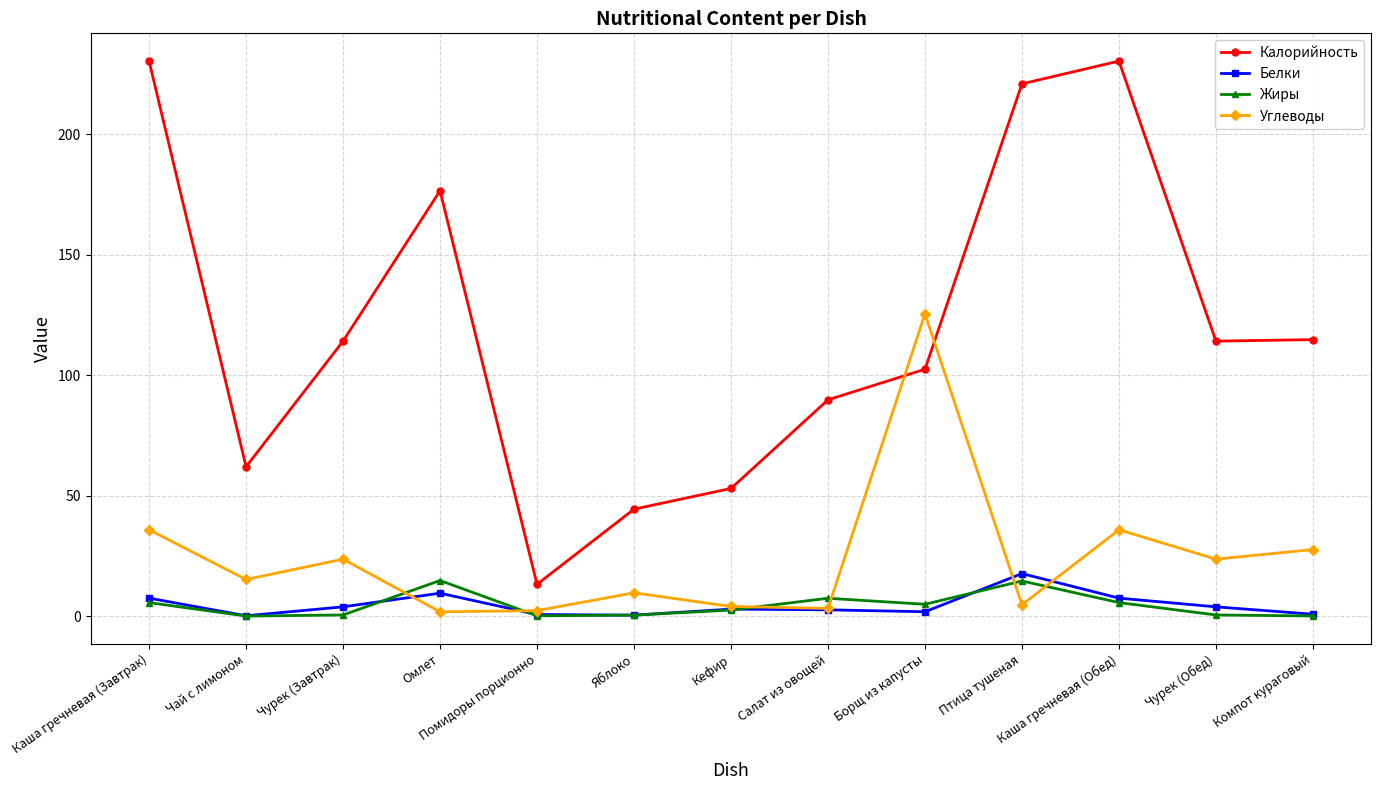

The Калорийность series shows 15.2 at Кефир. True or false?

False